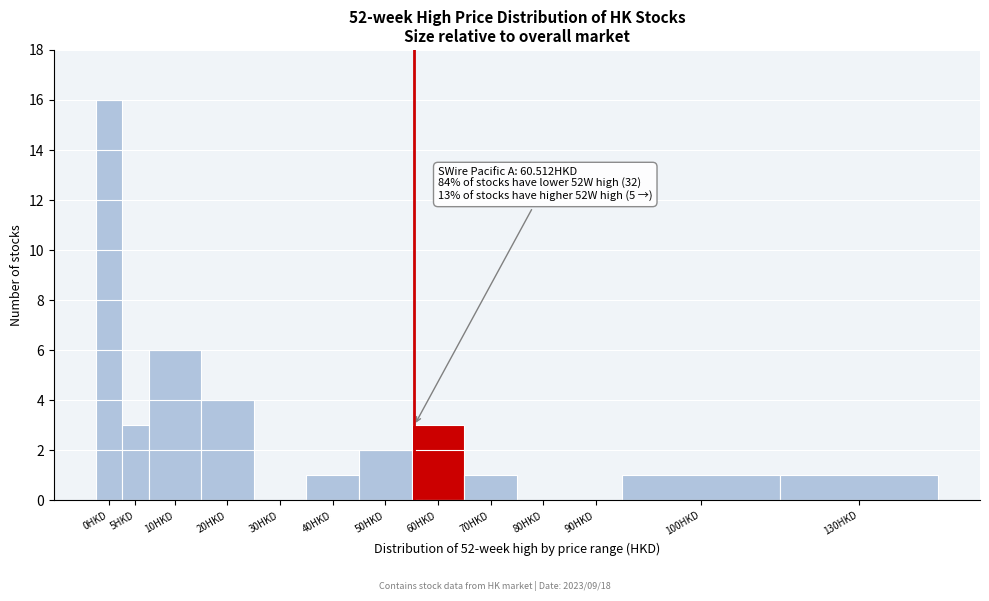

Reading right to left, extract all data points from this chart.

130HKD=1	100HKD=1	90HKD=0	80HKD=0	70HKD=1	60HKD=3	50HKD=2	40HKD=1	30HKD=0	20HKD=4	10HKD=6	5HKD=3	0HKD=16